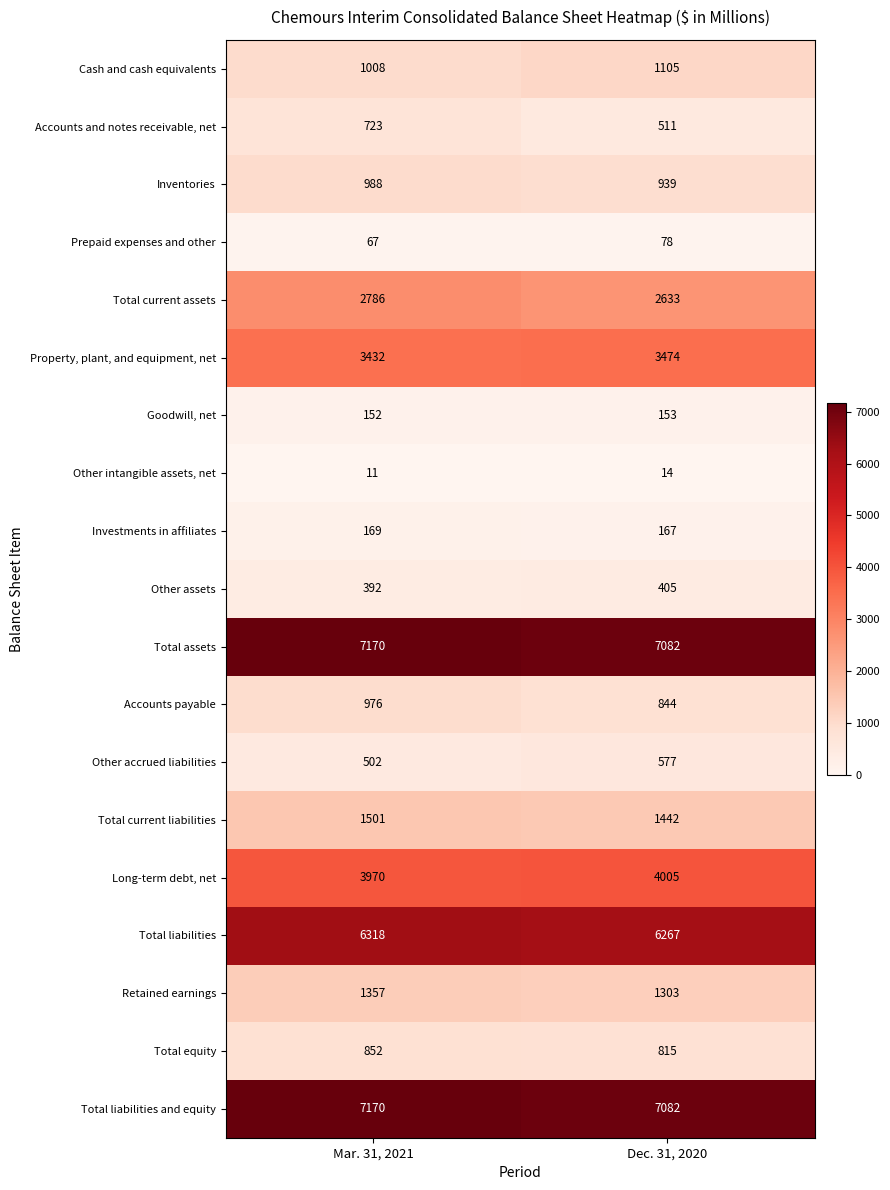

At which category is the sum across all series the highest?

Mar. 31, 2021